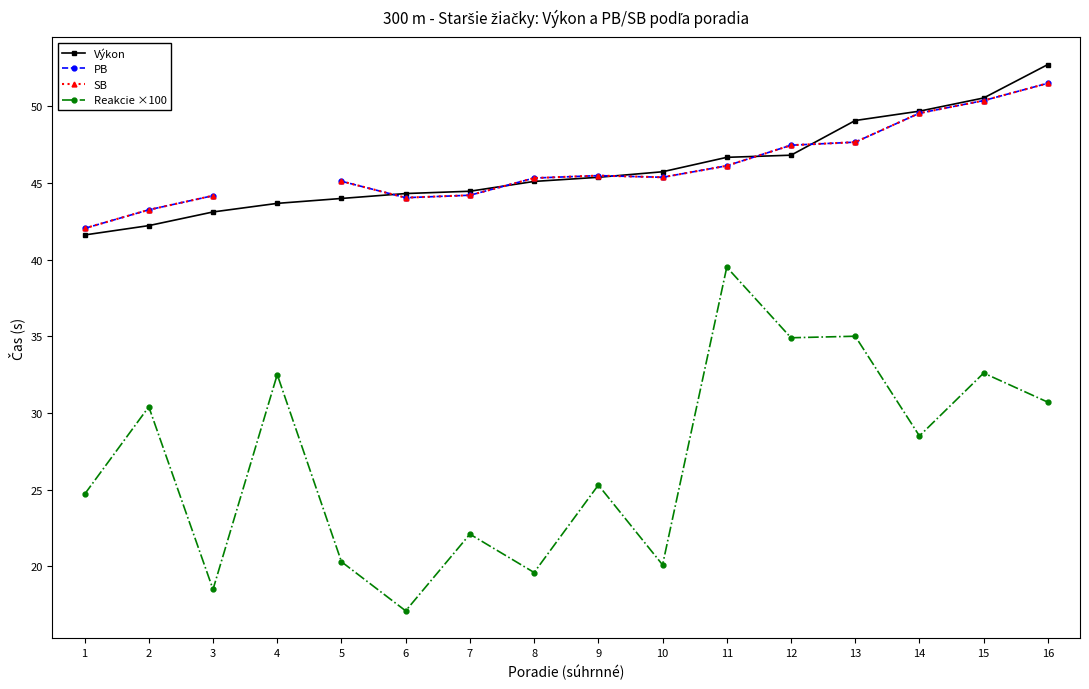

How many values in PB are above zero?

15